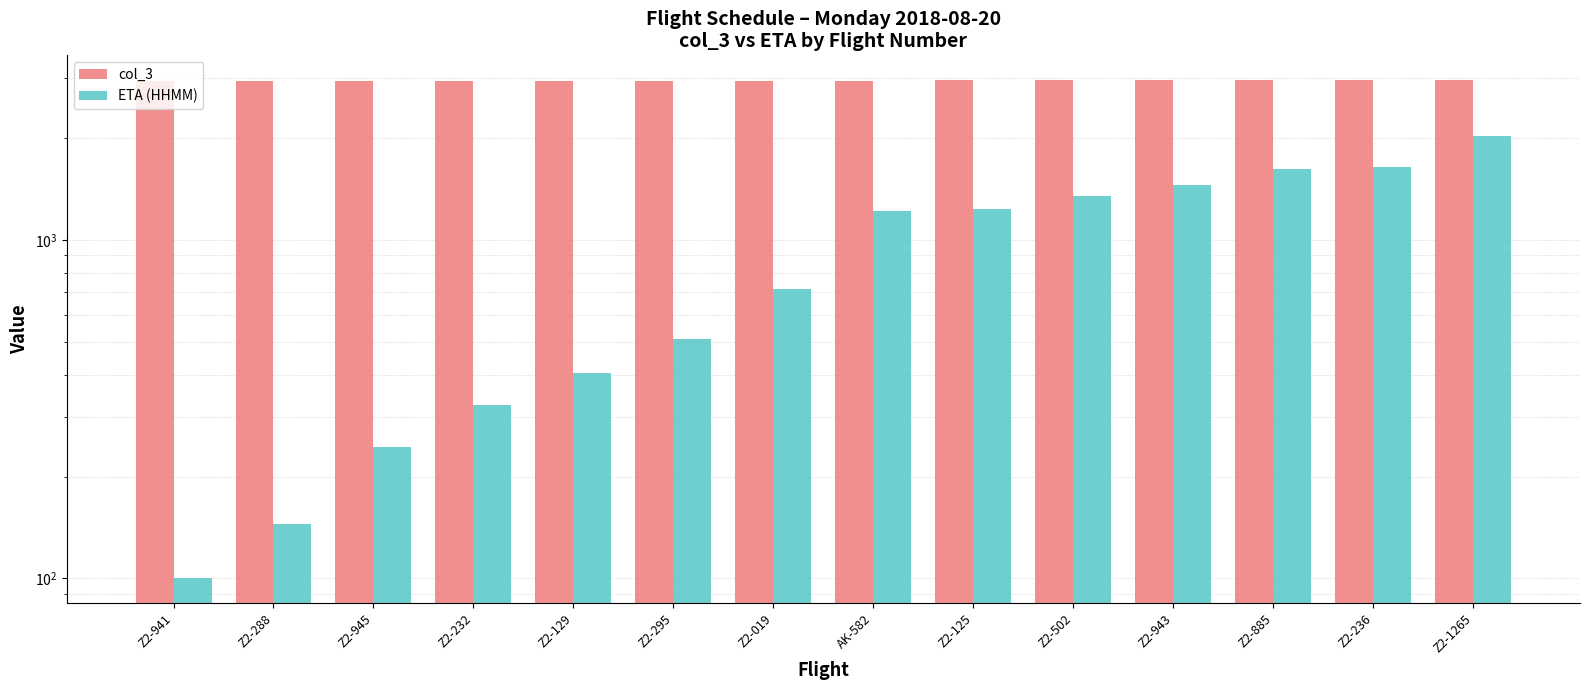

What is the average value of the ETA (HHMM) series?

928